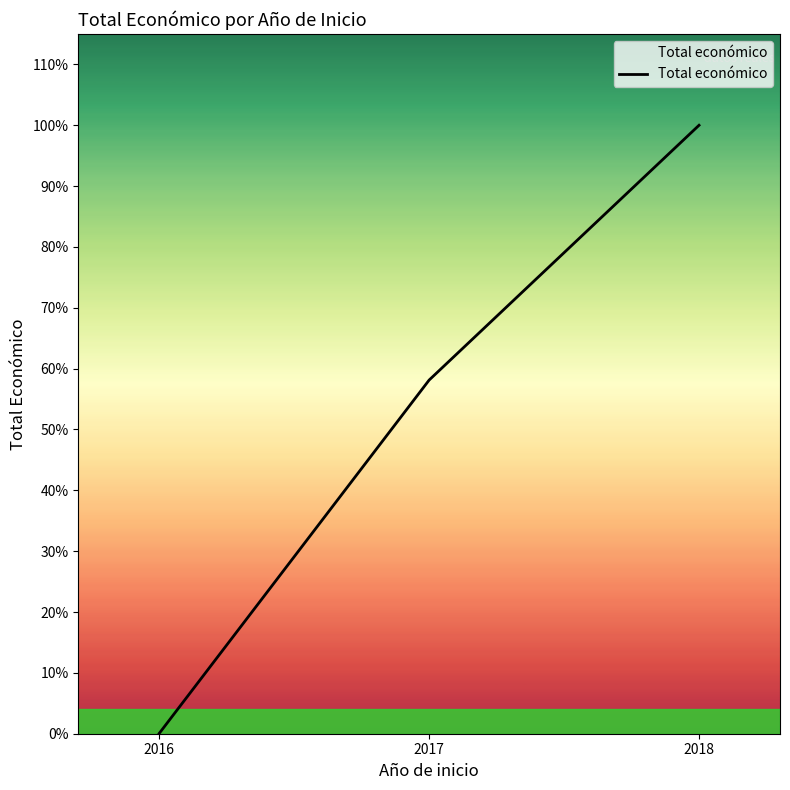

Which category has the highest value across all series?

2018